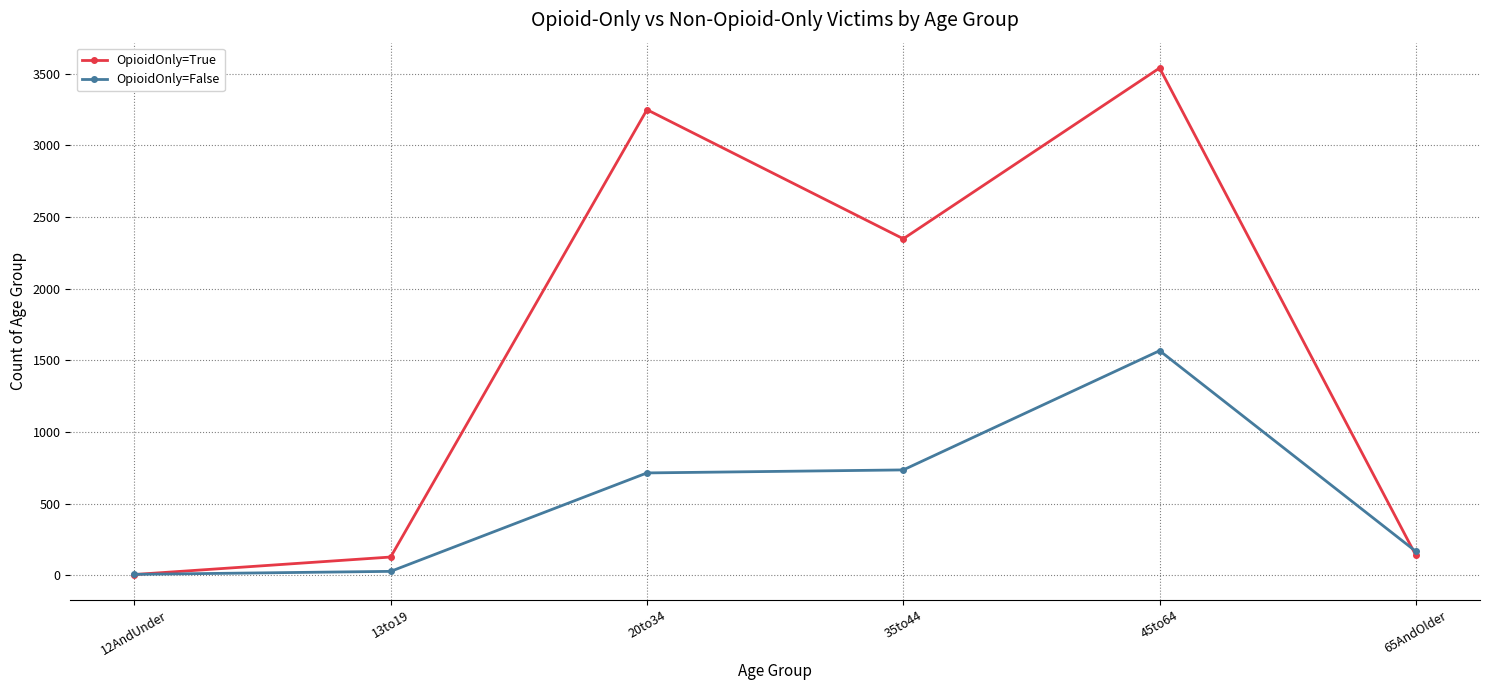

True or false: OpioidOnly=False has more than 2 points higher than both neighbors.

False